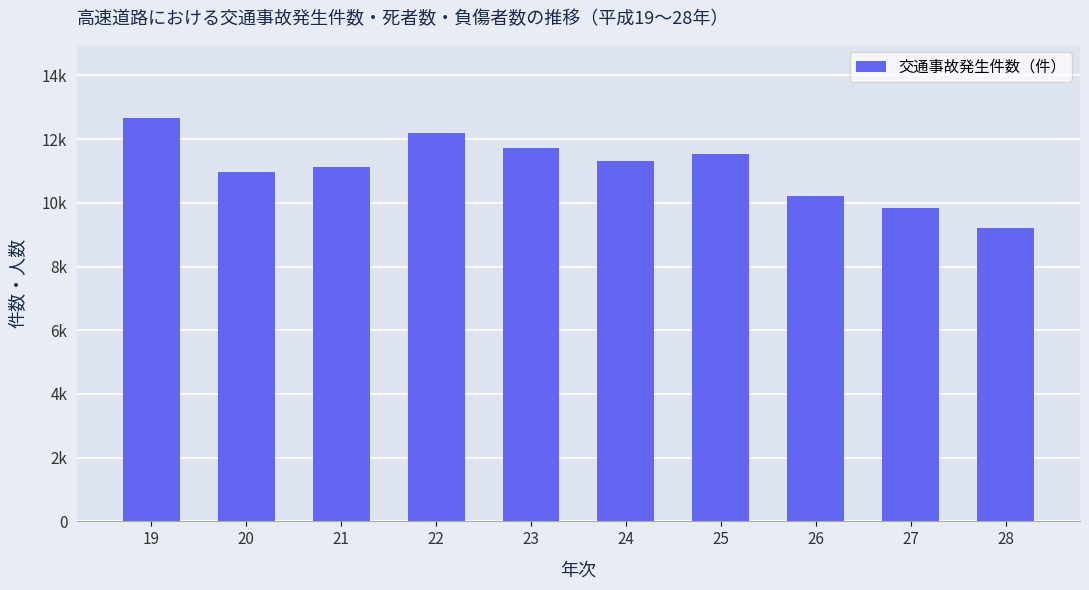

Does the chart contain any negative values?

No